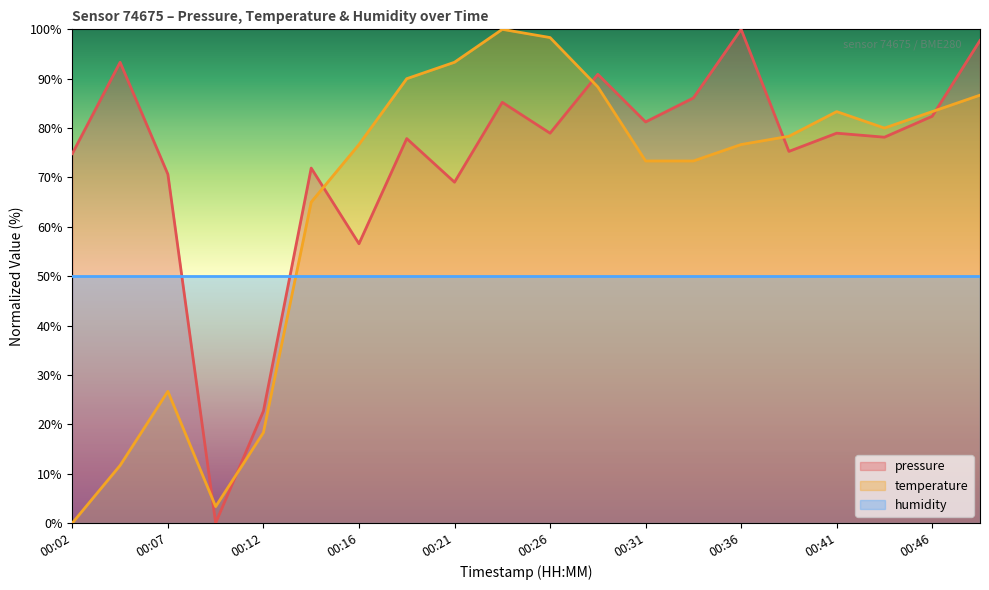

What is the average value of the pressure series?

73.6